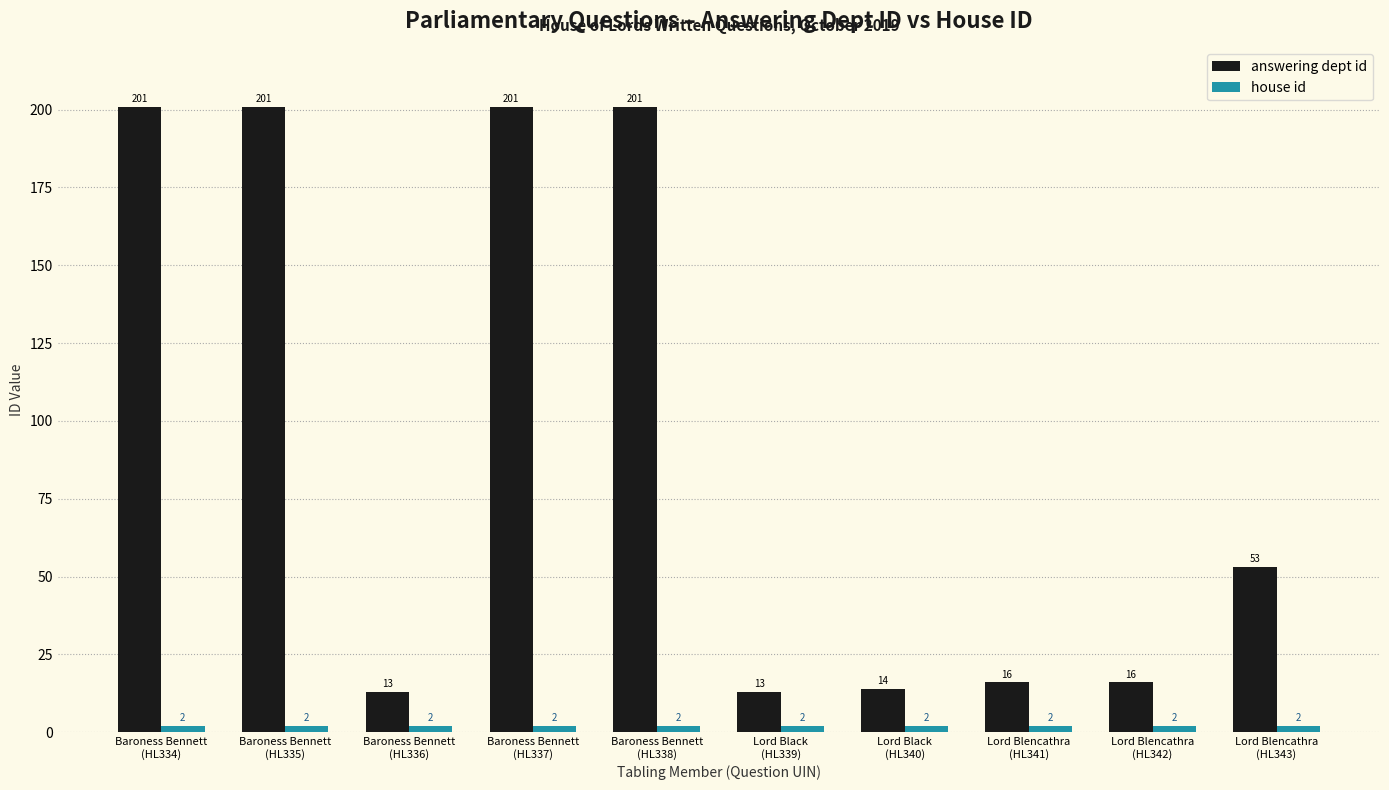

What is the difference between the second highest and minimum values in the answering dept id series?

188